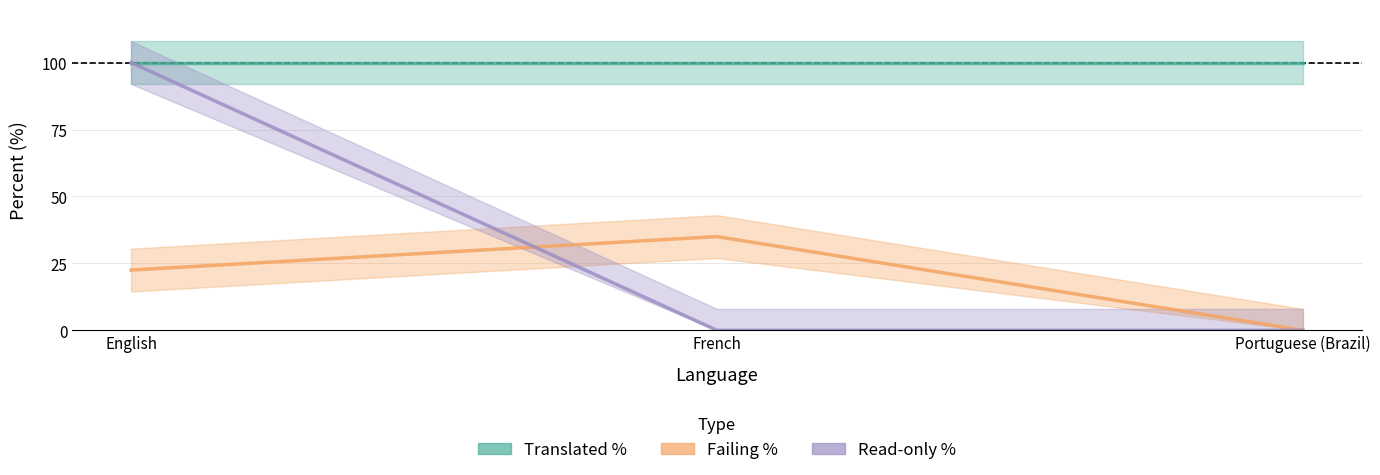

Which series has the widest spread of values?

readonly_percent